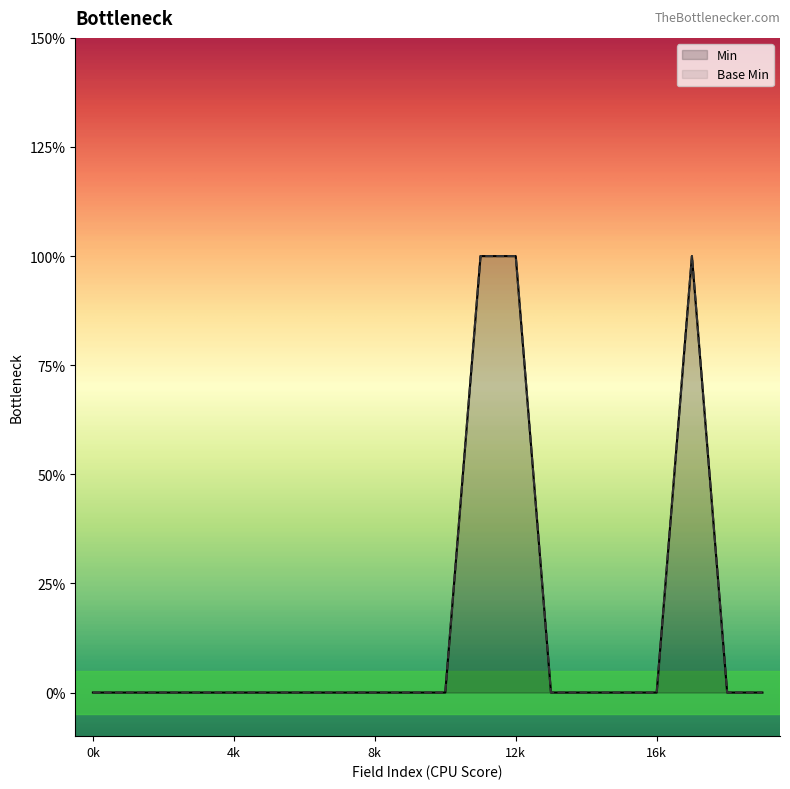

At which label is Base Min closest to 0?

0k